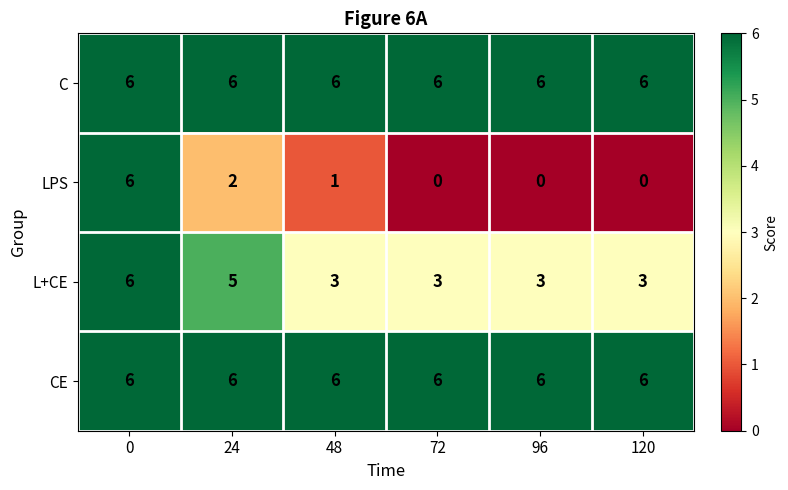

What is the total value across all series at 72?

15